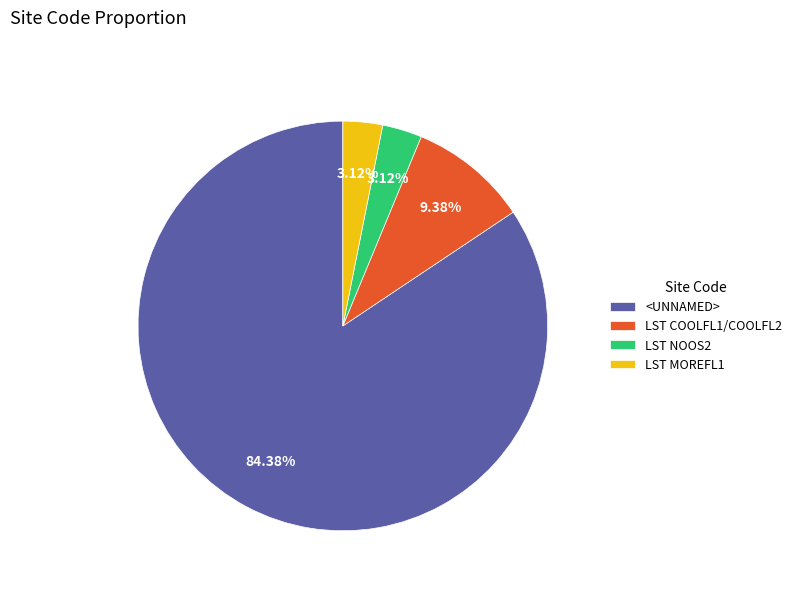

Count the number of slices in the pie.

4